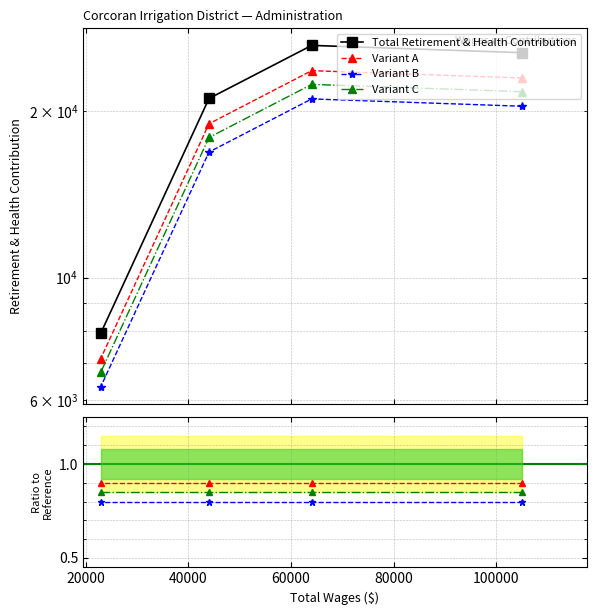

Where is the data nearest to the value 17121?

44007.0